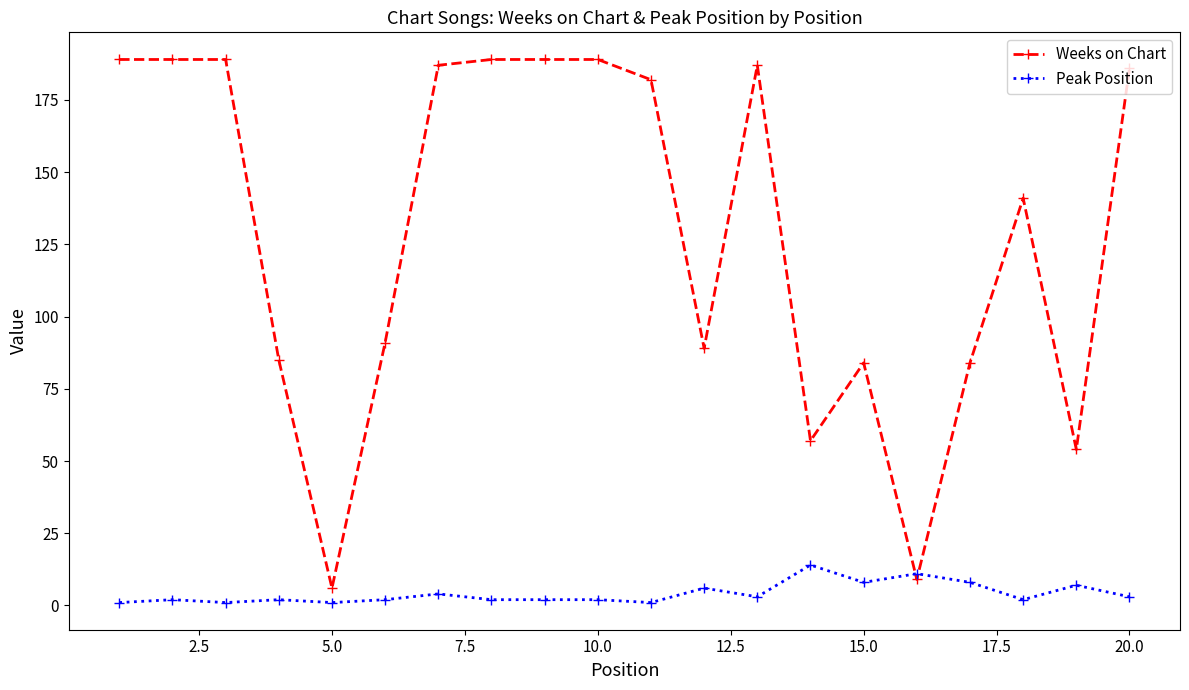

How many times do Peak Position and Weeks on Chart cross each other?

2